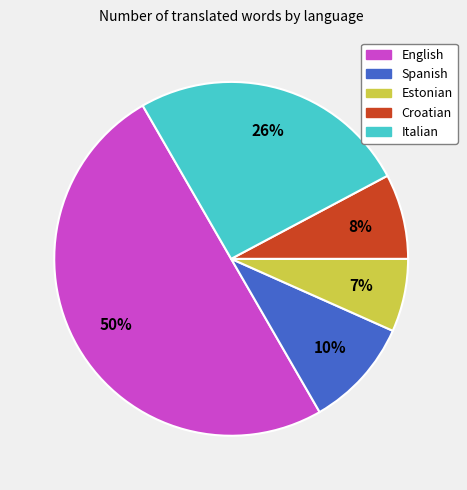

Which category has the smallest portion of the pie?

Estonian